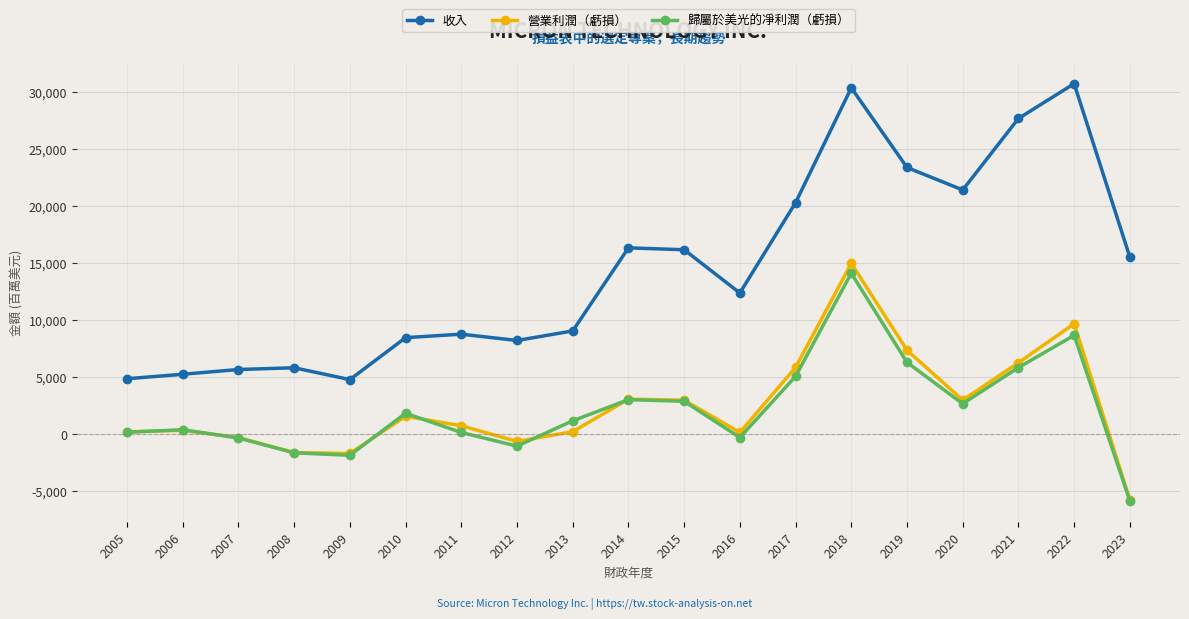

Is the value of 歸屬於美光的凈利潤（虧損） at 2007 greater than the value of 收入 at 2020?

No